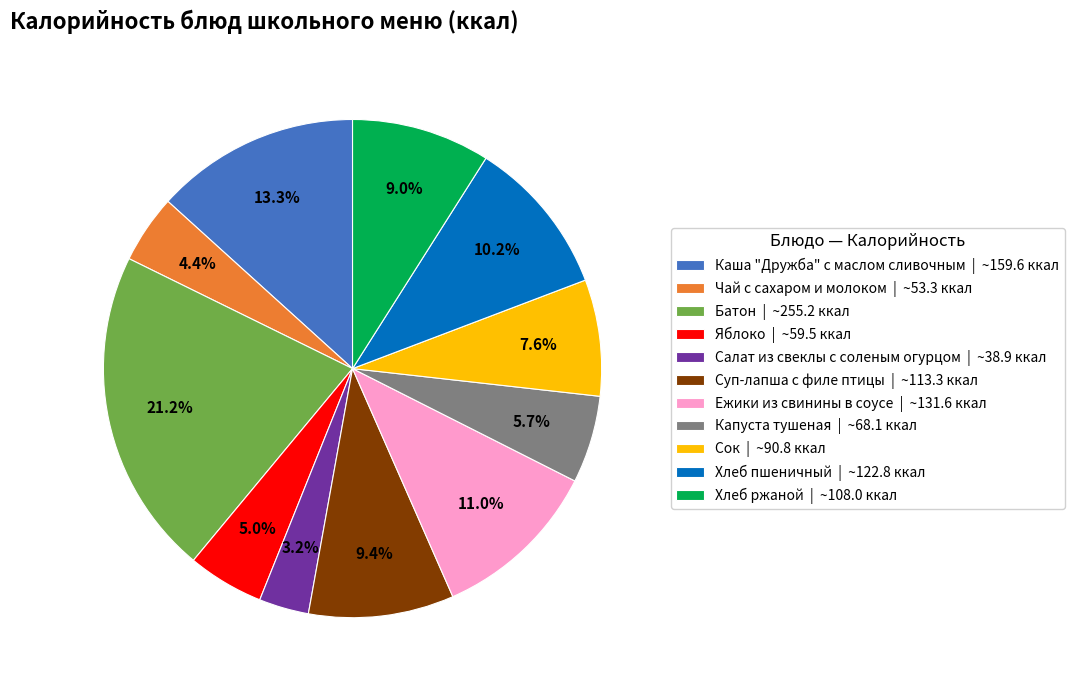

Between Хлеб ржаной | ~108.0 ккал and Яблоко | ~59.5 ккал, which is larger?

Хлеб ржаной | ~108.0 ккал